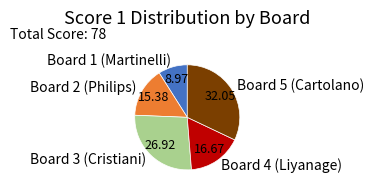

What is the ratio of the value at Board 4 (Liyanage) to the value at Board 3 (Cristiani)?

0.6